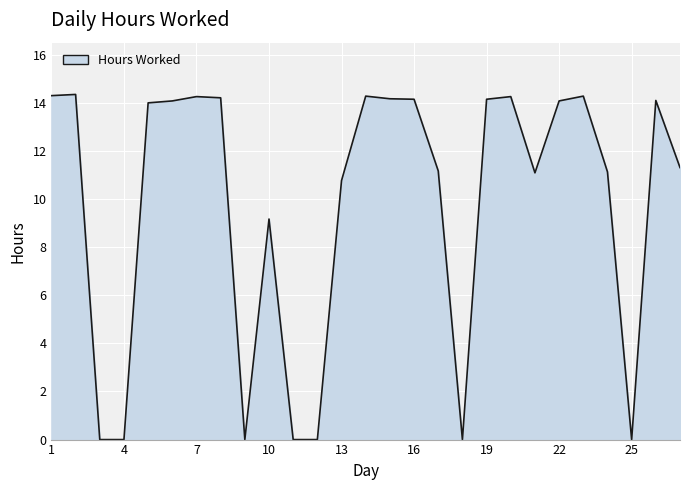

Rank the categories by value from highest to lowest.

2, 1, 14, 23, 7, 20, 8, 15, 16, 19, 26, 6, 22, 5, 27, 17, 24, 21, 13, 10, 3, 4, 9, 11, 12, 18, 25